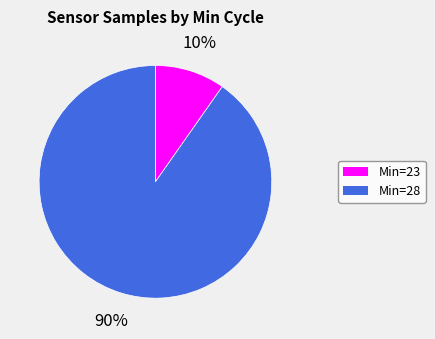

To the nearest percent, what is the average slice percentage?

50%